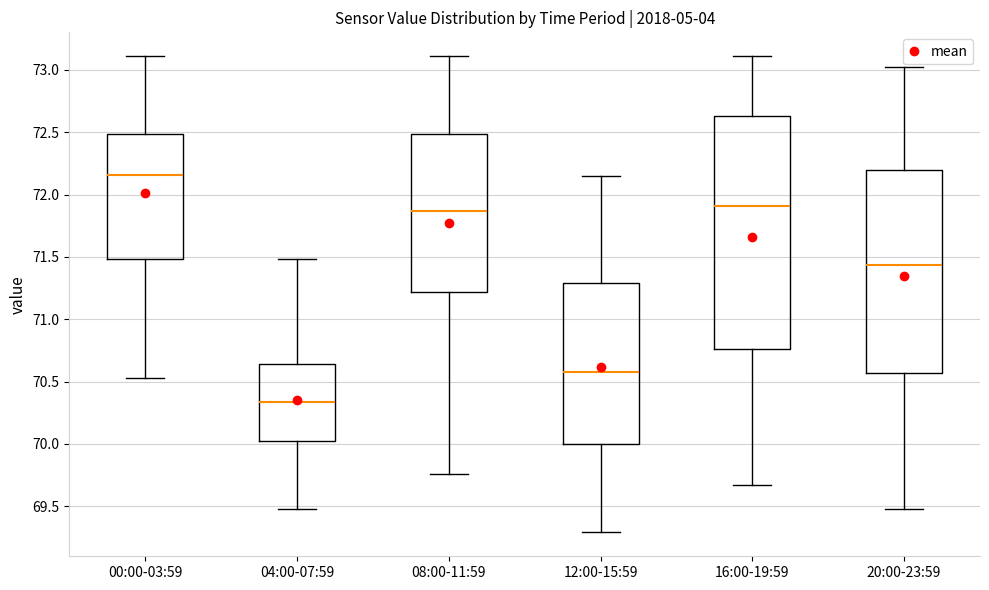

Comparing the boxes themselves (not the whiskers), which one is the tallest?

16:00-19:59